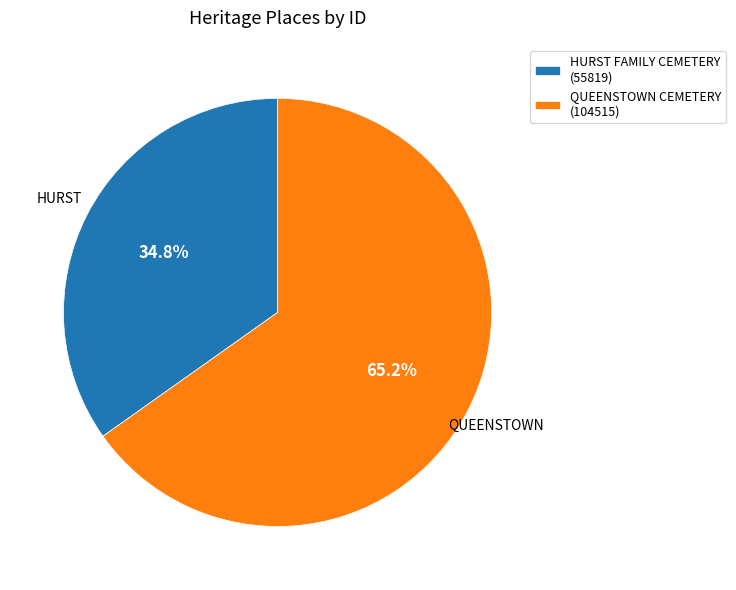

How much of the chart is everything except QUEENSTOWN CEMETERY?

34.8%